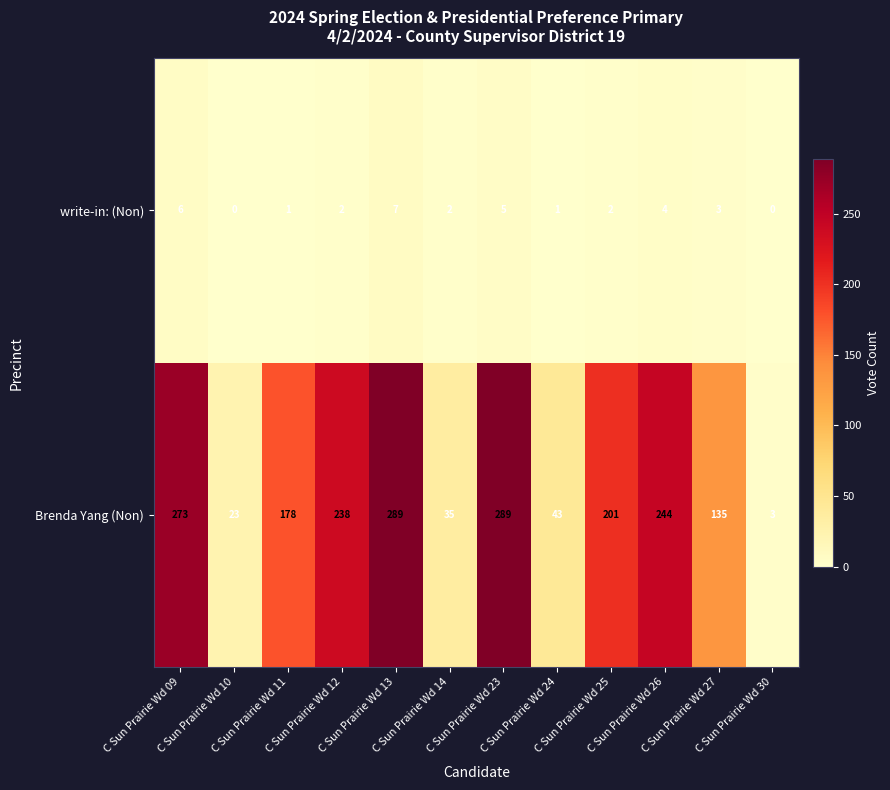

What is the average value of the Brenda Yang (Non) series?

163